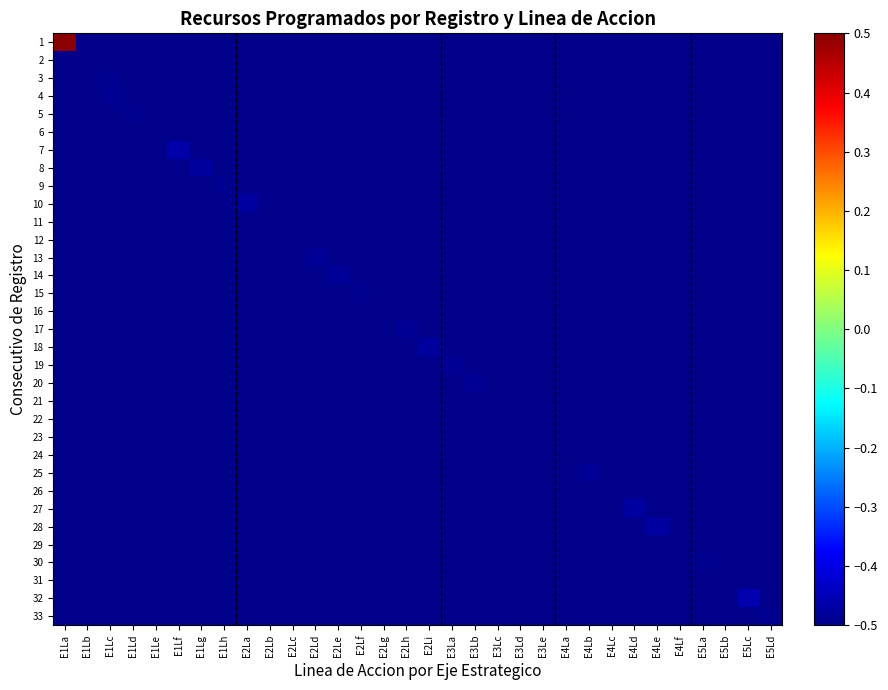

Reading left to right, what are all the values shown in this chart?

1: E1La=0.5	E1Lb=-0.5	E1Lc=-0.5	E1Ld=-0.5	E1Le=-0.5	E1Lf=-0.5	E1Lg=-0.5	E1Lh=-0.5	E2La=-0.5	E2Lb=-0.5	E2Lc=-0.5	E2Ld=-0.5	E2Le=-0.5	E2Lf=-0.5	E2Lg=-0.5	E2Lh=-0.5	E2Li=-0.5	E3La=-0.5	E3Lb=-0.5	E3Lc=-0.5	E3Ld=-0.5	E3Le=-0.5	E4La=-0.5	E4Lb=-0.5	E4Lc=-0.5	E4Ld=-0.5	E4Le=-0.5	E4Lf=-0.5	E5La=-0.5	E5Lb=-0.5	E5Lc=-0.5	E5Ld=-0.5
2: E1La=-0.5	E1Lb=-0.5	E1Lc=-0.5	E1Ld=-0.5	E1Le=-0.5	E1Lf=-0.5	E1Lg=-0.5	E1Lh=-0.5	E2La=-0.5	E2Lb=-0.5	E2Lc=-0.5	E2Ld=-0.5	E2Le=-0.5	E2Lf=-0.5	E2Lg=-0.5	E2Lh=-0.5	E2Li=-0.5	E3La=-0.5	E3Lb=-0.5	E3Lc=-0.5	E3Ld=-0.5	E3Le=-0.5	E4La=-0.5	E4Lb=-0.5	E4Lc=-0.5	E4Ld=-0.5	E4Le=-0.5	E4Lf=-0.5	E5La=-0.5	E5Lb=-0.5	E5Lc=-0.5	E5Ld=-0.5
3: E1La=-0.5	E1Lb=-0.5	E1Lc=-0.5	E1Ld=-0.5	E1Le=-0.5	E1Lf=-0.5	E1Lg=-0.5	E1Lh=-0.5	E2La=-0.5	E2Lb=-0.5	E2Lc=-0.5	E2Ld=-0.5	E2Le=-0.5	E2Lf=-0.5	E2Lg=-0.5	E2Lh=-0.5	E2Li=-0.5	E3La=-0.5	E3Lb=-0.5	E3Lc=-0.5	E3Ld=-0.5	E3Le=-0.5	E4La=-0.5	E4Lb=-0.5	E4Lc=-0.5	E4Ld=-0.5	E4Le=-0.5	E4Lf=-0.5	E5La=-0.5	E5Lb=-0.5	E5Lc=-0.5	E5Ld=-0.5
4: E1La=-0.5	E1Lb=-0.5	E1Lc=-0.5	E1Ld=-0.5	E1Le=-0.5	E1Lf=-0.5	E1Lg=-0.5	E1Lh=-0.5	E2La=-0.5	E2Lb=-0.5	E2Lc=-0.5	E2Ld=-0.5	E2Le=-0.5	E2Lf=-0.5	E2Lg=-0.5	E2Lh=-0.5	E2Li=-0.5	E3La=-0.5	E3Lb=-0.5	E3Lc=-0.5	E3Ld=-0.5	E3Le=-0.5	E4La=-0.5	E4Lb=-0.5	E4Lc=-0.5	E4Ld=-0.5	E4Le=-0.5	E4Lf=-0.5	E5La=-0.5	E5Lb=-0.5	E5Lc=-0.5	E5Ld=-0.5
5: E1La=-0.5	E1Lb=-0.5	E1Lc=-0.5	E1Ld=-0.5	E1Le=-0.5	E1Lf=-0.5	E1Lg=-0.5	E1Lh=-0.5	E2La=-0.5	E2Lb=-0.5	E2Lc=-0.5	E2Ld=-0.5	E2Le=-0.5	E2Lf=-0.5	E2Lg=-0.5	E2Lh=-0.5	E2Li=-0.5	E3La=-0.5	E3Lb=-0.5	E3Lc=-0.5	E3Ld=-0.5	E3Le=-0.5	E4La=-0.5	E4Lb=-0.5	E4Lc=-0.5	E4Ld=-0.5	E4Le=-0.5	E4Lf=-0.5	E5La=-0.5	E5Lb=-0.5	E5Lc=-0.5	E5Ld=-0.5
6: E1La=-0.5	E1Lb=-0.5	E1Lc=-0.5	E1Ld=-0.5	E1Le=-0.5	E1Lf=-0.5	E1Lg=-0.5	E1Lh=-0.5	E2La=-0.5	E2Lb=-0.5	E2Lc=-0.5	E2Ld=-0.5	E2Le=-0.5	E2Lf=-0.5	E2Lg=-0.5	E2Lh=-0.5	E2Li=-0.5	E3La=-0.5	E3Lb=-0.5	E3Lc=-0.5	E3Ld=-0.5	E3Le=-0.5	E4La=-0.5	E4Lb=-0.5	E4Lc=-0.5	E4Ld=-0.5	E4Le=-0.5	E4Lf=-0.5	E5La=-0.5	E5Lb=-0.5	E5Lc=-0.5	E5Ld=-0.5
7: E1La=-0.5	E1Lb=-0.5	E1Lc=-0.5	E1Ld=-0.5	E1Le=-0.5	E1Lf=-0.5	E1Lg=-0.5	E1Lh=-0.5	E2La=-0.5	E2Lb=-0.5	E2Lc=-0.5	E2Ld=-0.5	E2Le=-0.5	E2Lf=-0.5	E2Lg=-0.5	E2Lh=-0.5	E2Li=-0.5	E3La=-0.5	E3Lb=-0.5	E3Lc=-0.5	E3Ld=-0.5	E3Le=-0.5	E4La=-0.5	E4Lb=-0.5	E4Lc=-0.5	E4Ld=-0.5	E4Le=-0.5	E4Lf=-0.5	E5La=-0.5	E5Lb=-0.5	E5Lc=-0.5	E5Ld=-0.5
8: E1La=-0.5	E1Lb=-0.5	E1Lc=-0.5	E1Ld=-0.5	E1Le=-0.5	E1Lf=-0.5	E1Lg=-0.5	E1Lh=-0.5	E2La=-0.5	E2Lb=-0.5	E2Lc=-0.5	E2Ld=-0.5	E2Le=-0.5	E2Lf=-0.5	E2Lg=-0.5	E2Lh=-0.5	E2Li=-0.5	E3La=-0.5	E3Lb=-0.5	E3Lc=-0.5	E3Ld=-0.5	E3Le=-0.5	E4La=-0.5	E4Lb=-0.5	E4Lc=-0.5	E4Ld=-0.5	E4Le=-0.5	E4Lf=-0.5	E5La=-0.5	E5Lb=-0.5	E5Lc=-0.5	E5Ld=-0.5
9: E1La=-0.5	E1Lb=-0.5	E1Lc=-0.5	E1Ld=-0.5	E1Le=-0.5	E1Lf=-0.5	E1Lg=-0.5	E1Lh=-0.5	E2La=-0.5	E2Lb=-0.5	E2Lc=-0.5	E2Ld=-0.5	E2Le=-0.5	E2Lf=-0.5	E2Lg=-0.5	E2Lh=-0.5	E2Li=-0.5	E3La=-0.5	E3Lb=-0.5	E3Lc=-0.5	E3Ld=-0.5	E3Le=-0.5	E4La=-0.5	E4Lb=-0.5	E4Lc=-0.5	E4Ld=-0.5	E4Le=-0.5	E4Lf=-0.5	E5La=-0.5	E5Lb=-0.5	E5Lc=-0.5	E5Ld=-0.5
10: E1La=-0.5	E1Lb=-0.5	E1Lc=-0.5	E1Ld=-0.5	E1Le=-0.5	E1Lf=-0.5	E1Lg=-0.5	E1Lh=-0.5	E2La=-0.5	E2Lb=-0.5	E2Lc=-0.5	E2Ld=-0.5	E2Le=-0.5	E2Lf=-0.5	E2Lg=-0.5	E2Lh=-0.5	E2Li=-0.5	E3La=-0.5	E3Lb=-0.5	E3Lc=-0.5	E3Ld=-0.5	E3Le=-0.5	E4La=-0.5	E4Lb=-0.5	E4Lc=-0.5	E4Ld=-0.5	E4Le=-0.5	E4Lf=-0.5	E5La=-0.5	E5Lb=-0.5	E5Lc=-0.5	E5Ld=-0.5
11: E1La=-0.5	E1Lb=-0.5	E1Lc=-0.5	E1Ld=-0.5	E1Le=-0.5	E1Lf=-0.5	E1Lg=-0.5	E1Lh=-0.5	E2La=-0.5	E2Lb=-0.5	E2Lc=-0.5	E2Ld=-0.5	E2Le=-0.5	E2Lf=-0.5	E2Lg=-0.5	E2Lh=-0.5	E2Li=-0.5	E3La=-0.5	E3Lb=-0.5	E3Lc=-0.5	E3Ld=-0.5	E3Le=-0.5	E4La=-0.5	E4Lb=-0.5	E4Lc=-0.5	E4Ld=-0.5	E4Le=-0.5	E4Lf=-0.5	E5La=-0.5	E5Lb=-0.5	E5Lc=-0.5	E5Ld=-0.5
12: E1La=-0.5	E1Lb=-0.5	E1Lc=-0.5	E1Ld=-0.5	E1Le=-0.5	E1Lf=-0.5	E1Lg=-0.5	E1Lh=-0.5	E2La=-0.5	E2Lb=-0.5	E2Lc=-0.5	E2Ld=-0.5	E2Le=-0.5	E2Lf=-0.5	E2Lg=-0.5	E2Lh=-0.5	E2Li=-0.5	E3La=-0.5	E3Lb=-0.5	E3Lc=-0.5	E3Ld=-0.5	E3Le=-0.5	E4La=-0.5	E4Lb=-0.5	E4Lc=-0.5	E4Ld=-0.5	E4Le=-0.5	E4Lf=-0.5	E5La=-0.5	E5Lb=-0.5	E5Lc=-0.5	E5Ld=-0.5
13: E1La=-0.5	E1Lb=-0.5	E1Lc=-0.5	E1Ld=-0.5	E1Le=-0.5	E1Lf=-0.5	E1Lg=-0.5	E1Lh=-0.5	E2La=-0.5	E2Lb=-0.5	E2Lc=-0.5	E2Ld=-0.5	E2Le=-0.5	E2Lf=-0.5	E2Lg=-0.5	E2Lh=-0.5	E2Li=-0.5	E3La=-0.5	E3Lb=-0.5	E3Lc=-0.5	E3Ld=-0.5	E3Le=-0.5	E4La=-0.5	E4Lb=-0.5	E4Lc=-0.5	E4Ld=-0.5	E4Le=-0.5	E4Lf=-0.5	E5La=-0.5	E5Lb=-0.5	E5Lc=-0.5	E5Ld=-0.5
14: E1La=-0.5	E1Lb=-0.5	E1Lc=-0.5	E1Ld=-0.5	E1Le=-0.5	E1Lf=-0.5	E1Lg=-0.5	E1Lh=-0.5	E2La=-0.5	E2Lb=-0.5	E2Lc=-0.5	E2Ld=-0.5	E2Le=-0.5	E2Lf=-0.5	E2Lg=-0.5	E2Lh=-0.5	E2Li=-0.5	E3La=-0.5	E3Lb=-0.5	E3Lc=-0.5	E3Ld=-0.5	E3Le=-0.5	E4La=-0.5	E4Lb=-0.5	E4Lc=-0.5	E4Ld=-0.5	E4Le=-0.5	E4Lf=-0.5	E5La=-0.5	E5Lb=-0.5	E5Lc=-0.5	E5Ld=-0.5
15: E1La=-0.5	E1Lb=-0.5	E1Lc=-0.5	E1Ld=-0.5	E1Le=-0.5	E1Lf=-0.5	E1Lg=-0.5	E1Lh=-0.5	E2La=-0.5	E2Lb=-0.5	E2Lc=-0.5	E2Ld=-0.5	E2Le=-0.5	E2Lf=-0.5	E2Lg=-0.5	E2Lh=-0.5	E2Li=-0.5	E3La=-0.5	E3Lb=-0.5	E3Lc=-0.5	E3Ld=-0.5	E3Le=-0.5	E4La=-0.5	E4Lb=-0.5	E4Lc=-0.5	E4Ld=-0.5	E4Le=-0.5	E4Lf=-0.5	E5La=-0.5	E5Lb=-0.5	E5Lc=-0.5	E5Ld=-0.5
16: E1La=-0.5	E1Lb=-0.5	E1Lc=-0.5	E1Ld=-0.5	E1Le=-0.5	E1Lf=-0.5	E1Lg=-0.5	E1Lh=-0.5	E2La=-0.5	E2Lb=-0.5	E2Lc=-0.5	E2Ld=-0.5	E2Le=-0.5	E2Lf=-0.5	E2Lg=-0.5	E2Lh=-0.5	E2Li=-0.5	E3La=-0.5	E3Lb=-0.5	E3Lc=-0.5	E3Ld=-0.5	E3Le=-0.5	E4La=-0.5	E4Lb=-0.5	E4Lc=-0.5	E4Ld=-0.5	E4Le=-0.5	E4Lf=-0.5	E5La=-0.5	E5Lb=-0.5	E5Lc=-0.5	E5Ld=-0.5
17: E1La=-0.5	E1Lb=-0.5	E1Lc=-0.5	E1Ld=-0.5	E1Le=-0.5	E1Lf=-0.5	E1Lg=-0.5	E1Lh=-0.5	E2La=-0.5	E2Lb=-0.5	E2Lc=-0.5	E2Ld=-0.5	E2Le=-0.5	E2Lf=-0.5	E2Lg=-0.5	E2Lh=-0.5	E2Li=-0.5	E3La=-0.5	E3Lb=-0.5	E3Lc=-0.5	E3Ld=-0.5	E3Le=-0.5	E4La=-0.5	E4Lb=-0.5	E4Lc=-0.5	E4Ld=-0.5	E4Le=-0.5	E4Lf=-0.5	E5La=-0.5	E5Lb=-0.5	E5Lc=-0.5	E5Ld=-0.5
18: E1La=-0.5	E1Lb=-0.5	E1Lc=-0.5	E1Ld=-0.5	E1Le=-0.5	E1Lf=-0.5	E1Lg=-0.5	E1Lh=-0.5	E2La=-0.5	E2Lb=-0.5	E2Lc=-0.5	E2Ld=-0.5	E2Le=-0.5	E2Lf=-0.5	E2Lg=-0.5	E2Lh=-0.5	E2Li=-0.5	E3La=-0.5	E3Lb=-0.5	E3Lc=-0.5	E3Ld=-0.5	E3Le=-0.5	E4La=-0.5	E4Lb=-0.5	E4Lc=-0.5	E4Ld=-0.5	E4Le=-0.5	E4Lf=-0.5	E5La=-0.5	E5Lb=-0.5	E5Lc=-0.5	E5Ld=-0.5
19: E1La=-0.5	E1Lb=-0.5	E1Lc=-0.5	E1Ld=-0.5	E1Le=-0.5	E1Lf=-0.5	E1Lg=-0.5	E1Lh=-0.5	E2La=-0.5	E2Lb=-0.5	E2Lc=-0.5	E2Ld=-0.5	E2Le=-0.5	E2Lf=-0.5	E2Lg=-0.5	E2Lh=-0.5	E2Li=-0.5	E3La=-0.5	E3Lb=-0.5	E3Lc=-0.5	E3Ld=-0.5	E3Le=-0.5	E4La=-0.5	E4Lb=-0.5	E4Lc=-0.5	E4Ld=-0.5	E4Le=-0.5	E4Lf=-0.5	E5La=-0.5	E5Lb=-0.5	E5Lc=-0.5	E5Ld=-0.5
20: E1La=-0.5	E1Lb=-0.5	E1Lc=-0.5	E1Ld=-0.5	E1Le=-0.5	E1Lf=-0.5	E1Lg=-0.5	E1Lh=-0.5	E2La=-0.5	E2Lb=-0.5	E2Lc=-0.5	E2Ld=-0.5	E2Le=-0.5	E2Lf=-0.5	E2Lg=-0.5	E2Lh=-0.5	E2Li=-0.5	E3La=-0.5	E3Lb=-0.5	E3Lc=-0.5	E3Ld=-0.5	E3Le=-0.5	E4La=-0.5	E4Lb=-0.5	E4Lc=-0.5	E4Ld=-0.5	E4Le=-0.5	E4Lf=-0.5	E5La=-0.5	E5Lb=-0.5	E5Lc=-0.5	E5Ld=-0.5
21: E1La=-0.5	E1Lb=-0.5	E1Lc=-0.5	E1Ld=-0.5	E1Le=-0.5	E1Lf=-0.5	E1Lg=-0.5	E1Lh=-0.5	E2La=-0.5	E2Lb=-0.5	E2Lc=-0.5	E2Ld=-0.5	E2Le=-0.5	E2Lf=-0.5	E2Lg=-0.5	E2Lh=-0.5	E2Li=-0.5	E3La=-0.5	E3Lb=-0.5	E3Lc=-0.5	E3Ld=-0.5	E3Le=-0.5	E4La=-0.5	E4Lb=-0.5	E4Lc=-0.5	E4Ld=-0.5	E4Le=-0.5	E4Lf=-0.5	E5La=-0.5	E5Lb=-0.5	E5Lc=-0.5	E5Ld=-0.5
22: E1La=-0.5	E1Lb=-0.5	E1Lc=-0.5	E1Ld=-0.5	E1Le=-0.5	E1Lf=-0.5	E1Lg=-0.5	E1Lh=-0.5	E2La=-0.5	E2Lb=-0.5	E2Lc=-0.5	E2Ld=-0.5	E2Le=-0.5	E2Lf=-0.5	E2Lg=-0.5	E2Lh=-0.5	E2Li=-0.5	E3La=-0.5	E3Lb=-0.5	E3Lc=-0.5	E3Ld=-0.5	E3Le=-0.5	E4La=-0.5	E4Lb=-0.5	E4Lc=-0.5	E4Ld=-0.5	E4Le=-0.5	E4Lf=-0.5	E5La=-0.5	E5Lb=-0.5	E5Lc=-0.5	E5Ld=-0.5
23: E1La=-0.5	E1Lb=-0.5	E1Lc=-0.5	E1Ld=-0.5	E1Le=-0.5	E1Lf=-0.5	E1Lg=-0.5	E1Lh=-0.5	E2La=-0.5	E2Lb=-0.5	E2Lc=-0.5	E2Ld=-0.5	E2Le=-0.5	E2Lf=-0.5	E2Lg=-0.5	E2Lh=-0.5	E2Li=-0.5	E3La=-0.5	E3Lb=-0.5	E3Lc=-0.5	E3Ld=-0.5	E3Le=-0.5	E4La=-0.5	E4Lb=-0.5	E4Lc=-0.5	E4Ld=-0.5	E4Le=-0.5	E4Lf=-0.5	E5La=-0.5	E5Lb=-0.5	E5Lc=-0.5	E5Ld=-0.5
24: E1La=-0.5	E1Lb=-0.5	E1Lc=-0.5	E1Ld=-0.5	E1Le=-0.5	E1Lf=-0.5	E1Lg=-0.5	E1Lh=-0.5	E2La=-0.5	E2Lb=-0.5	E2Lc=-0.5	E2Ld=-0.5	E2Le=-0.5	E2Lf=-0.5	E2Lg=-0.5	E2Lh=-0.5	E2Li=-0.5	E3La=-0.5	E3Lb=-0.5	E3Lc=-0.5	E3Ld=-0.5	E3Le=-0.5	E4La=-0.5	E4Lb=-0.5	E4Lc=-0.5	E4Ld=-0.5	E4Le=-0.5	E4Lf=-0.5	E5La=-0.5	E5Lb=-0.5	E5Lc=-0.5	E5Ld=-0.5
25: E1La=-0.5	E1Lb=-0.5	E1Lc=-0.5	E1Ld=-0.5	E1Le=-0.5	E1Lf=-0.5	E1Lg=-0.5	E1Lh=-0.5	E2La=-0.5	E2Lb=-0.5	E2Lc=-0.5	E2Ld=-0.5	E2Le=-0.5	E2Lf=-0.5	E2Lg=-0.5	E2Lh=-0.5	E2Li=-0.5	E3La=-0.5	E3Lb=-0.5	E3Lc=-0.5	E3Ld=-0.5	E3Le=-0.5	E4La=-0.5	E4Lb=-0.5	E4Lc=-0.5	E4Ld=-0.5	E4Le=-0.5	E4Lf=-0.5	E5La=-0.5	E5Lb=-0.5	E5Lc=-0.5	E5Ld=-0.5
26: E1La=-0.5	E1Lb=-0.5	E1Lc=-0.5	E1Ld=-0.5	E1Le=-0.5	E1Lf=-0.5	E1Lg=-0.5	E1Lh=-0.5	E2La=-0.5	E2Lb=-0.5	E2Lc=-0.5	E2Ld=-0.5	E2Le=-0.5	E2Lf=-0.5	E2Lg=-0.5	E2Lh=-0.5	E2Li=-0.5	E3La=-0.5	E3Lb=-0.5	E3Lc=-0.5	E3Ld=-0.5	E3Le=-0.5	E4La=-0.5	E4Lb=-0.5	E4Lc=-0.5	E4Ld=-0.5	E4Le=-0.5	E4Lf=-0.5	E5La=-0.5	E5Lb=-0.5	E5Lc=-0.5	E5Ld=-0.5
27: E1La=-0.5	E1Lb=-0.5	E1Lc=-0.5	E1Ld=-0.5	E1Le=-0.5	E1Lf=-0.5	E1Lg=-0.5	E1Lh=-0.5	E2La=-0.5	E2Lb=-0.5	E2Lc=-0.5	E2Ld=-0.5	E2Le=-0.5	E2Lf=-0.5	E2Lg=-0.5	E2Lh=-0.5	E2Li=-0.5	E3La=-0.5	E3Lb=-0.5	E3Lc=-0.5	E3Ld=-0.5	E3Le=-0.5	E4La=-0.5	E4Lb=-0.5	E4Lc=-0.5	E4Ld=-0.5	E4Le=-0.5	E4Lf=-0.5	E5La=-0.5	E5Lb=-0.5	E5Lc=-0.5	E5Ld=-0.5
28: E1La=-0.5	E1Lb=-0.5	E1Lc=-0.5	E1Ld=-0.5	E1Le=-0.5	E1Lf=-0.5	E1Lg=-0.5	E1Lh=-0.5	E2La=-0.5	E2Lb=-0.5	E2Lc=-0.5	E2Ld=-0.5	E2Le=-0.5	E2Lf=-0.5	E2Lg=-0.5	E2Lh=-0.5	E2Li=-0.5	E3La=-0.5	E3Lb=-0.5	E3Lc=-0.5	E3Ld=-0.5	E3Le=-0.5	E4La=-0.5	E4Lb=-0.5	E4Lc=-0.5	E4Ld=-0.5	E4Le=-0.5	E4Lf=-0.5	E5La=-0.5	E5Lb=-0.5	E5Lc=-0.5	E5Ld=-0.5
29: E1La=-0.5	E1Lb=-0.5	E1Lc=-0.5	E1Ld=-0.5	E1Le=-0.5	E1Lf=-0.5	E1Lg=-0.5	E1Lh=-0.5	E2La=-0.5	E2Lb=-0.5	E2Lc=-0.5	E2Ld=-0.5	E2Le=-0.5	E2Lf=-0.5	E2Lg=-0.5	E2Lh=-0.5	E2Li=-0.5	E3La=-0.5	E3Lb=-0.5	E3Lc=-0.5	E3Ld=-0.5	E3Le=-0.5	E4La=-0.5	E4Lb=-0.5	E4Lc=-0.5	E4Ld=-0.5	E4Le=-0.5	E4Lf=-0.5	E5La=-0.5	E5Lb=-0.5	E5Lc=-0.5	E5Ld=-0.5
30: E1La=-0.5	E1Lb=-0.5	E1Lc=-0.5	E1Ld=-0.5	E1Le=-0.5	E1Lf=-0.5	E1Lg=-0.5	E1Lh=-0.5	E2La=-0.5	E2Lb=-0.5	E2Lc=-0.5	E2Ld=-0.5	E2Le=-0.5	E2Lf=-0.5	E2Lg=-0.5	E2Lh=-0.5	E2Li=-0.5	E3La=-0.5	E3Lb=-0.5	E3Lc=-0.5	E3Ld=-0.5	E3Le=-0.5	E4La=-0.5	E4Lb=-0.5	E4Lc=-0.5	E4Ld=-0.5	E4Le=-0.5	E4Lf=-0.5	E5La=-0.5	E5Lb=-0.5	E5Lc=-0.5	E5Ld=-0.5
31: E1La=-0.5	E1Lb=-0.5	E1Lc=-0.5	E1Ld=-0.5	E1Le=-0.5	E1Lf=-0.5	E1Lg=-0.5	E1Lh=-0.5	E2La=-0.5	E2Lb=-0.5	E2Lc=-0.5	E2Ld=-0.5	E2Le=-0.5	E2Lf=-0.5	E2Lg=-0.5	E2Lh=-0.5	E2Li=-0.5	E3La=-0.5	E3Lb=-0.5	E3Lc=-0.5	E3Ld=-0.5	E3Le=-0.5	E4La=-0.5	E4Lb=-0.5	E4Lc=-0.5	E4Ld=-0.5	E4Le=-0.5	E4Lf=-0.5	E5La=-0.5	E5Lb=-0.5	E5Lc=-0.5	E5Ld=-0.5
32: E1La=-0.5	E1Lb=-0.5	E1Lc=-0.5	E1Ld=-0.5	E1Le=-0.5	E1Lf=-0.5	E1Lg=-0.5	E1Lh=-0.5	E2La=-0.5	E2Lb=-0.5	E2Lc=-0.5	E2Ld=-0.5	E2Le=-0.5	E2Lf=-0.5	E2Lg=-0.5	E2Lh=-0.5	E2Li=-0.5	E3La=-0.5	E3Lb=-0.5	E3Lc=-0.5	E3Ld=-0.5	E3Le=-0.5	E4La=-0.5	E4Lb=-0.5	E4Lc=-0.5	E4Ld=-0.5	E4Le=-0.5	E4Lf=-0.5	E5La=-0.5	E5Lb=-0.5	E5Lc=-0.5	E5Ld=-0.5
33: E1La=-0.5	E1Lb=-0.5	E1Lc=-0.5	E1Ld=-0.5	E1Le=-0.5	E1Lf=-0.5	E1Lg=-0.5	E1Lh=-0.5	E2La=-0.5	E2Lb=-0.5	E2Lc=-0.5	E2Ld=-0.5	E2Le=-0.5	E2Lf=-0.5	E2Lg=-0.5	E2Lh=-0.5	E2Li=-0.5	E3La=-0.5	E3Lb=-0.5	E3Lc=-0.5	E3Ld=-0.5	E3Le=-0.5	E4La=-0.5	E4Lb=-0.5	E4Lc=-0.5	E4Ld=-0.5	E4Le=-0.5	E4Lf=-0.5	E5La=-0.5	E5Lb=-0.5	E5Lc=-0.5	E5Ld=-0.5